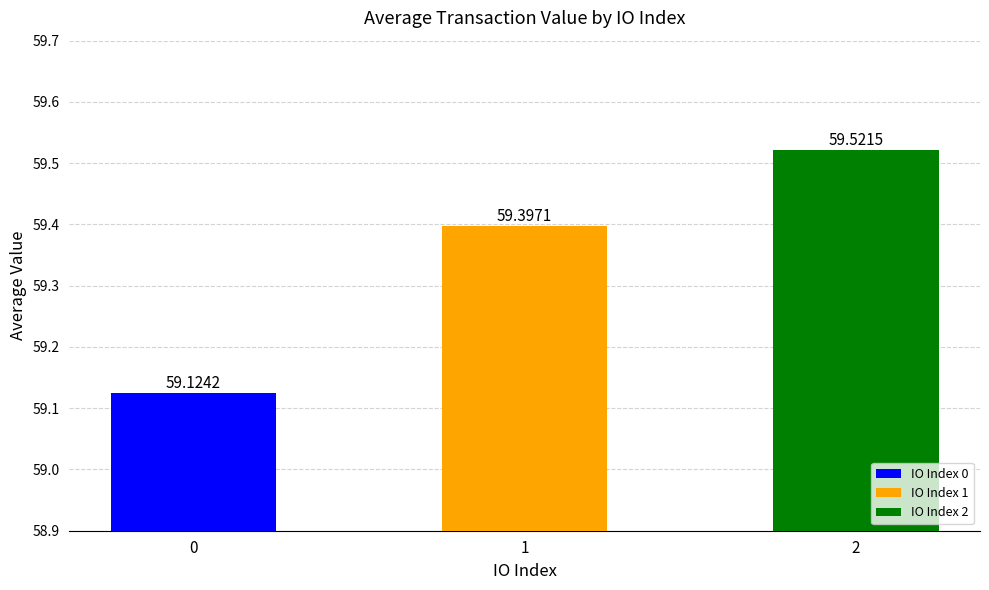

What is the sum of the values at 0 and 2?

118.6